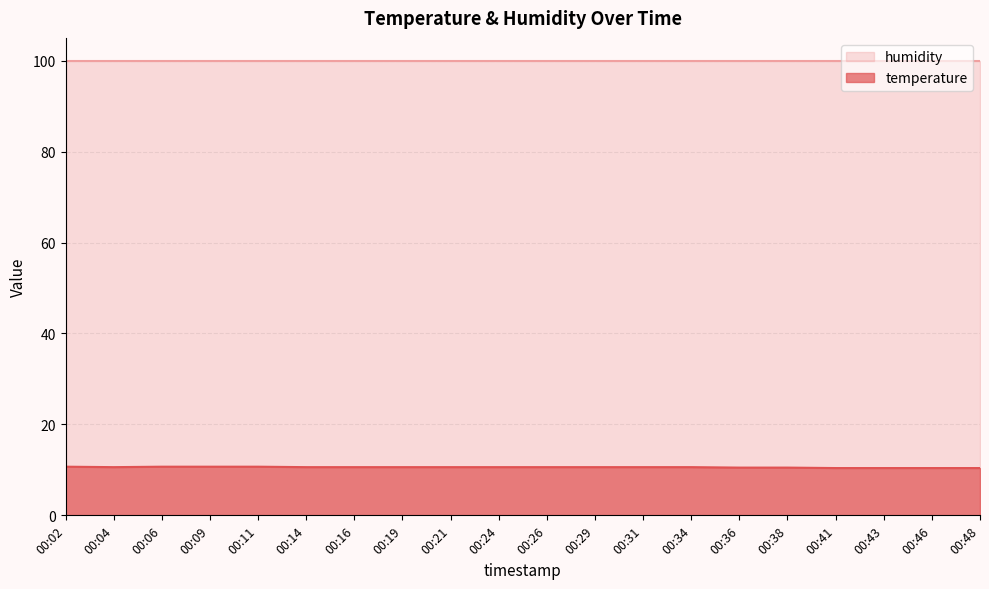

List the labels in order of value, largest first.

00:02, 00:06, 00:09, 00:11, 00:04, 00:14, 00:16, 00:19, 00:21, 00:24, 00:26, 00:29, 00:31, 00:34, 00:36, 00:38, 00:41, 00:43, 00:46, 00:48